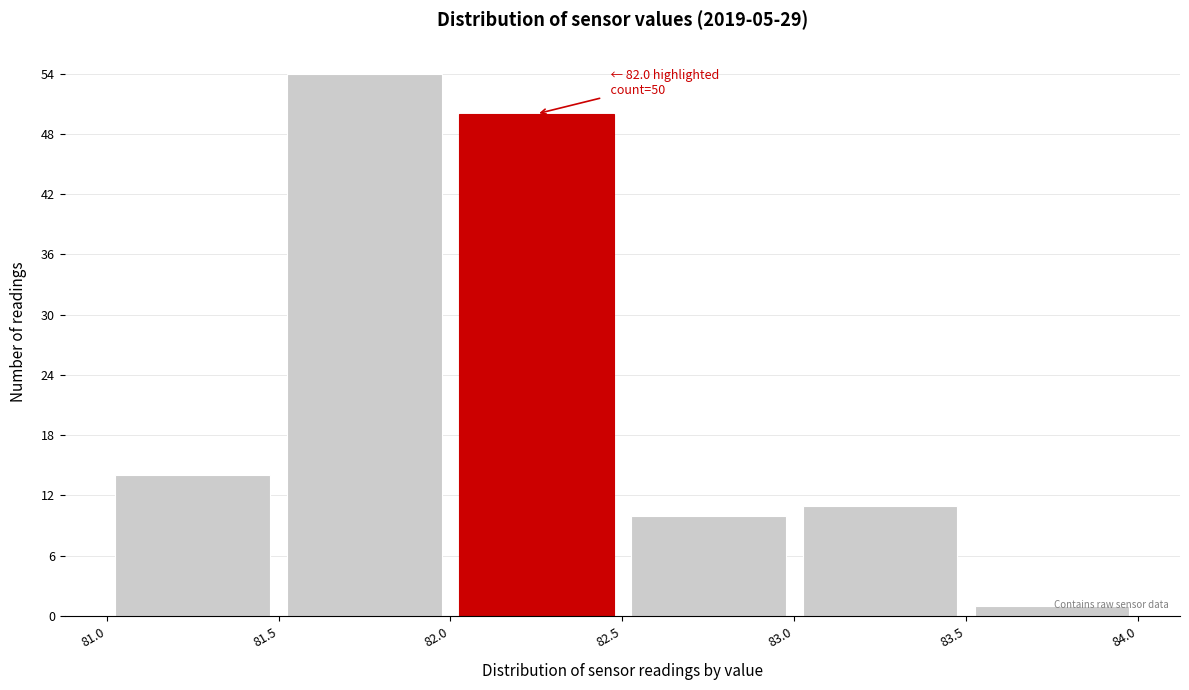

Which range on the x-axis has the tallest bar?

81.5 to 82.0